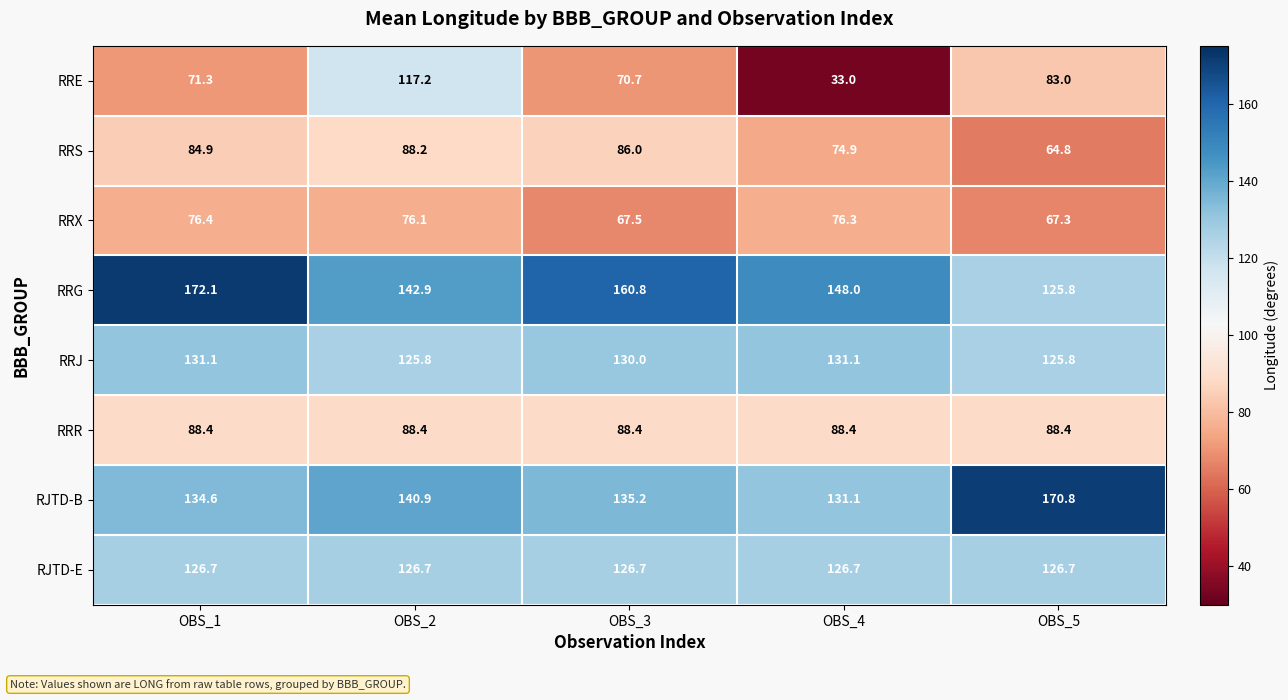

Is it true that RRG equals 61.9 at OBS_2?

False